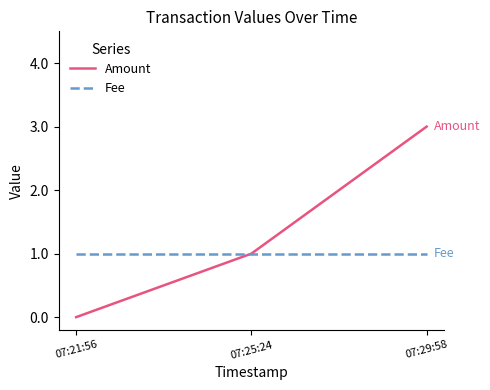

Which series changed the most between 07:21:56 and 07:29:58?

Amount